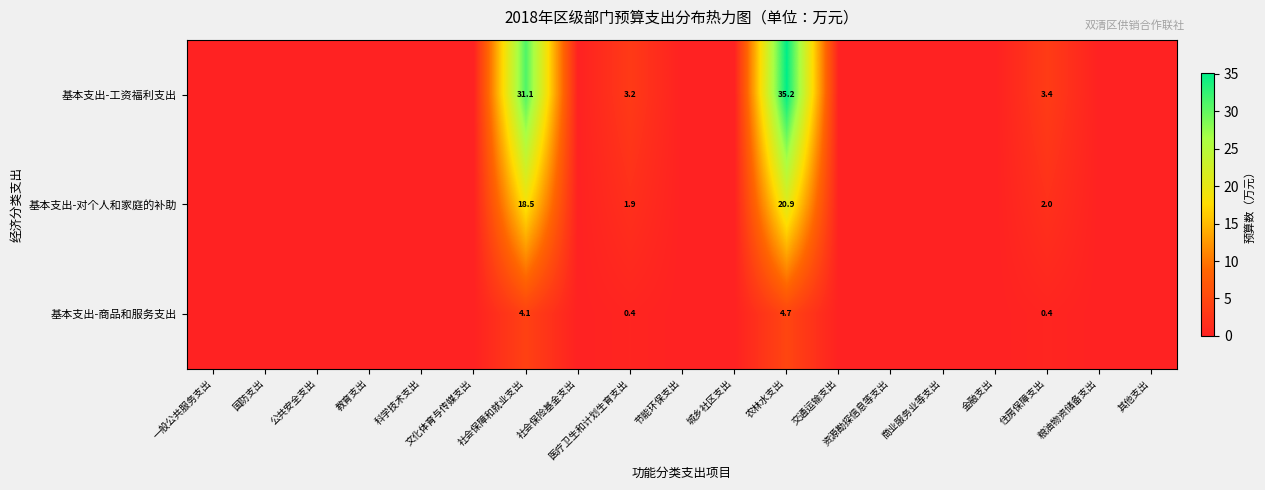

Between 粮油物资储备支出 and 一般公共服务支出, which is larger?

粮油物资储备支出